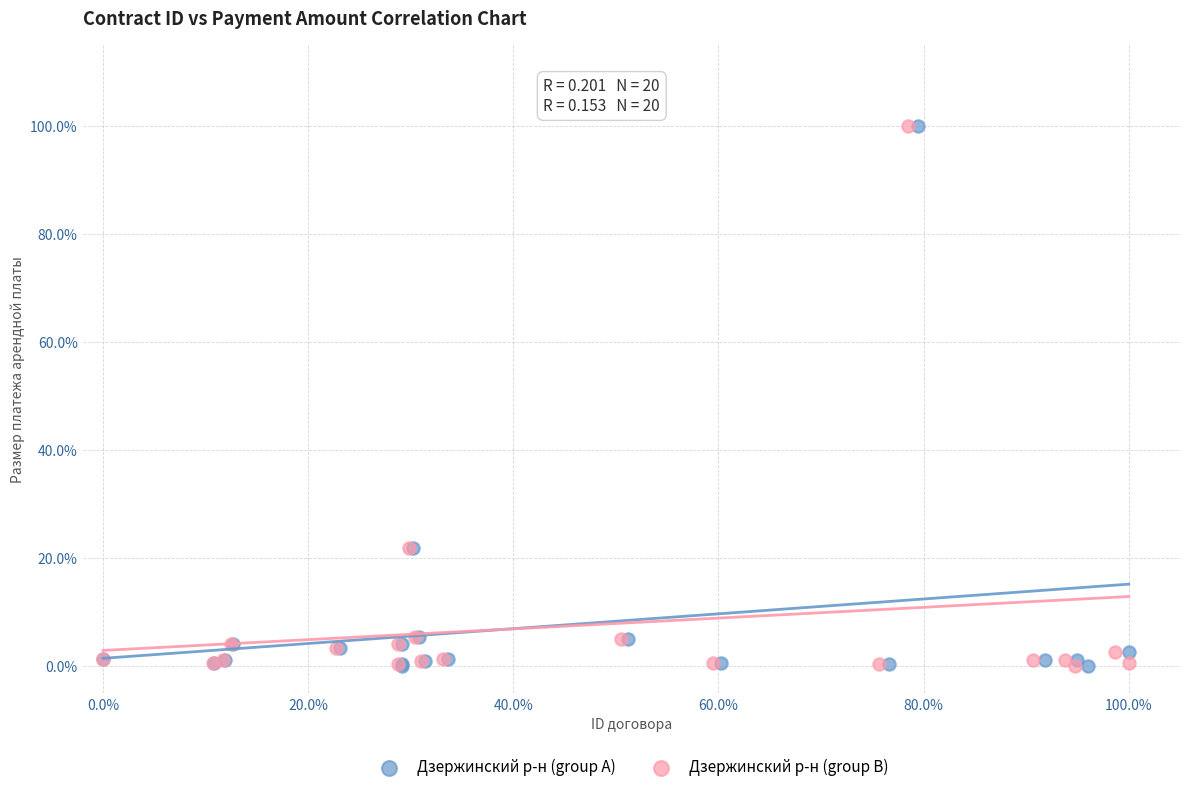

What are all the series names shown in the legend?

Дзержинский р-н (group A), Дзержинский р-н (group B)